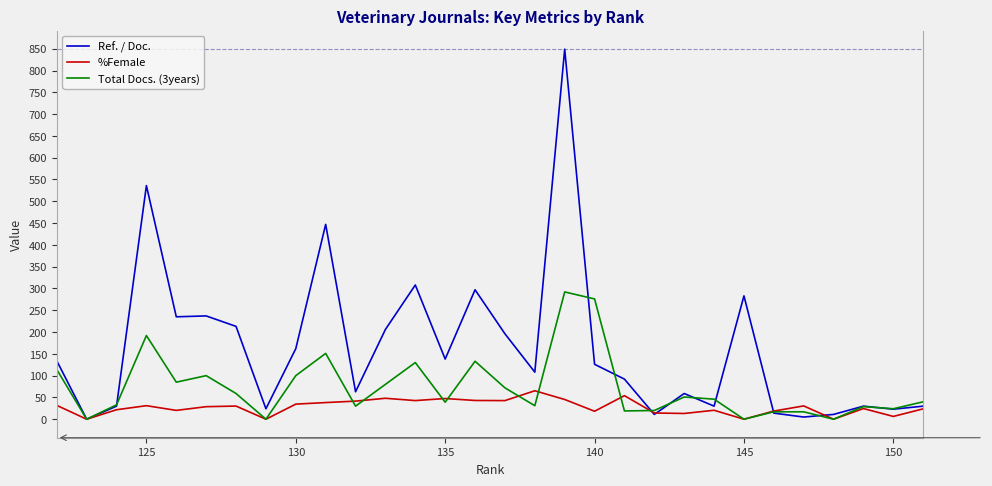

True or false: Ref. / Doc. has a value of 180.8 at 29.

False